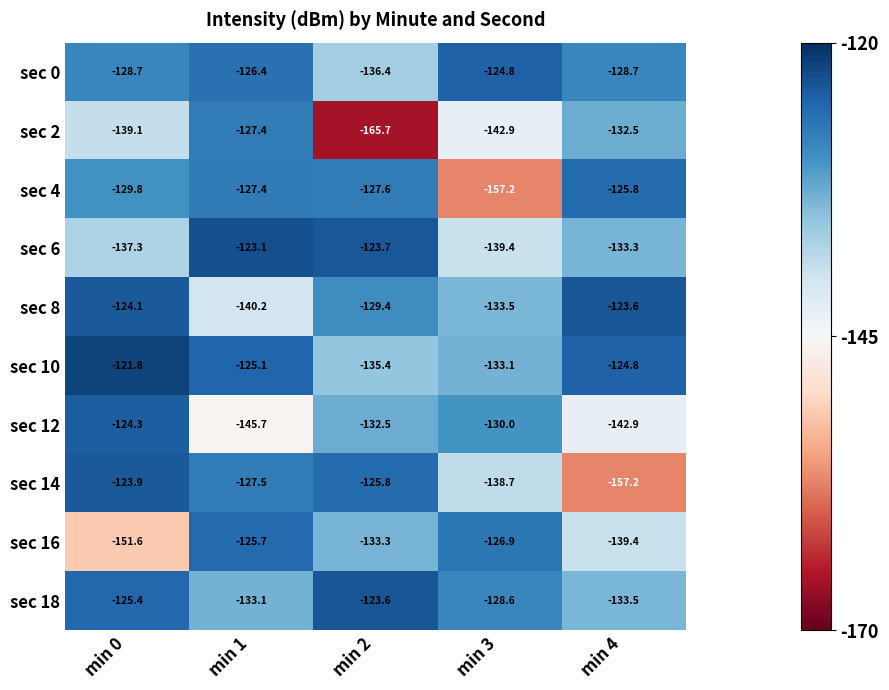

How many series are shown in this chart?

10